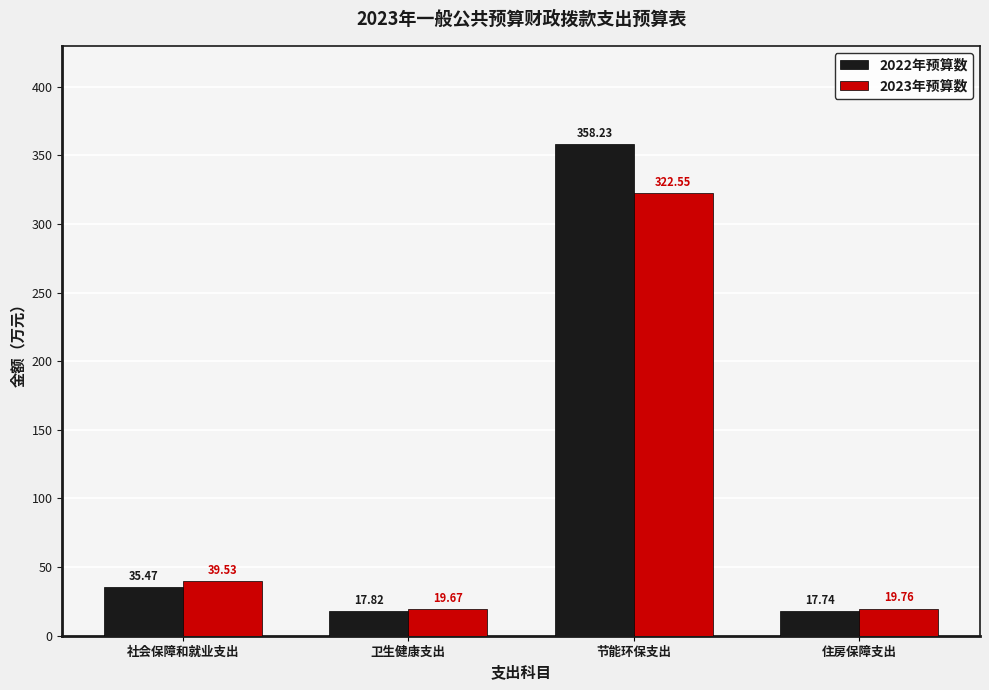

What is the average value of the 2023年预算数 series?

100.4